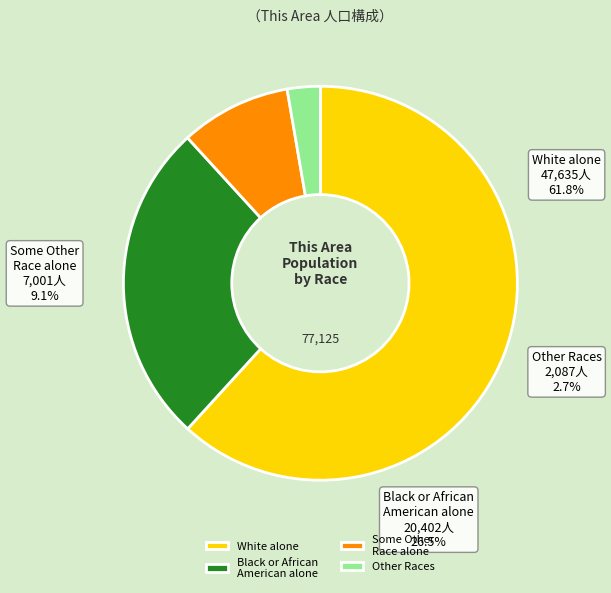

To the nearest percent, what portion does White alone represent?

62%